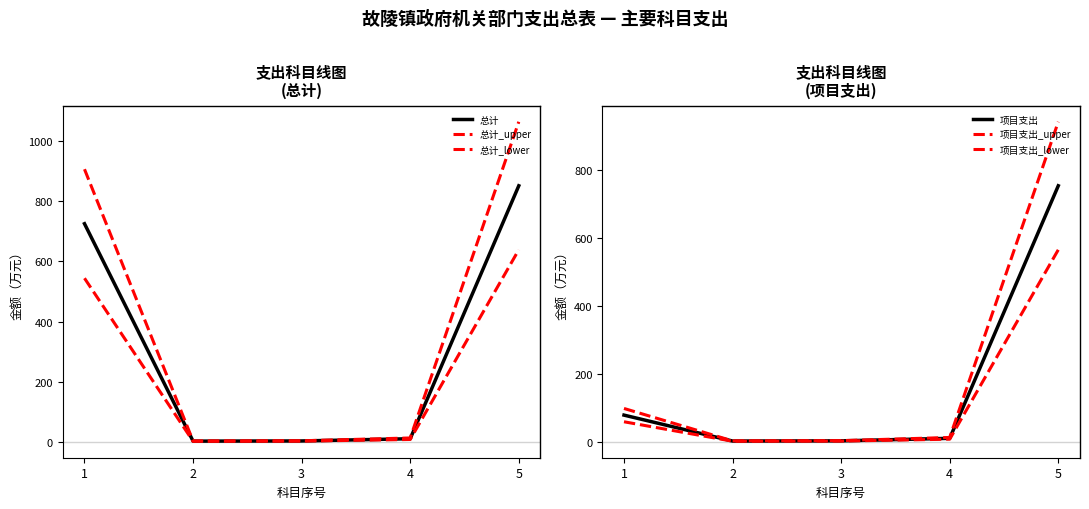

At which category is the sum across all series the highest?

5